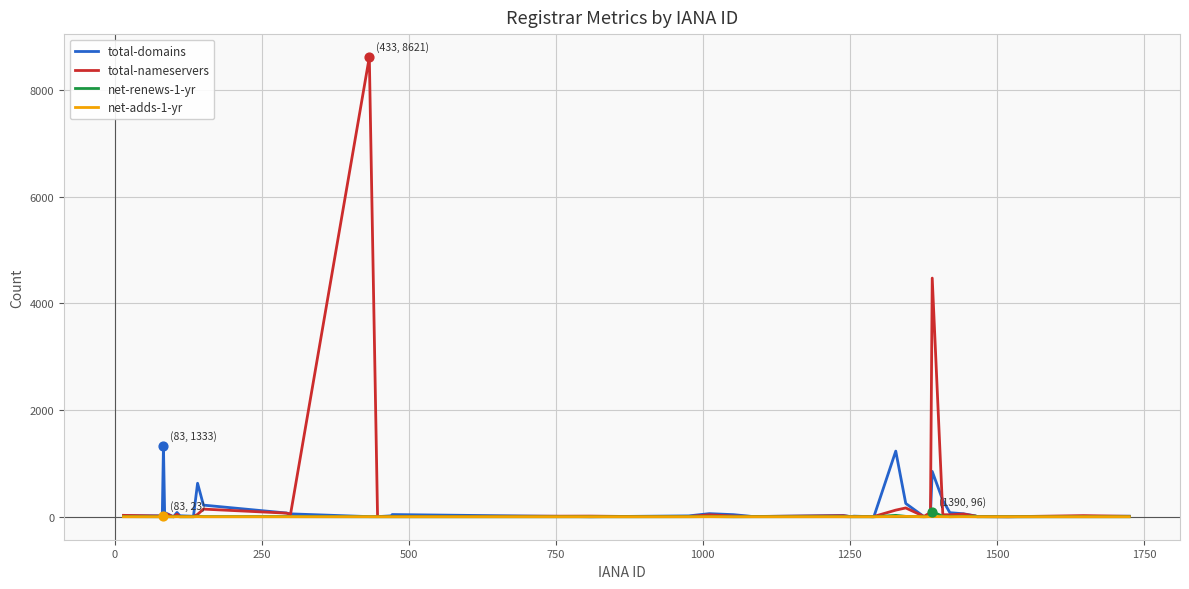

Which series has the widest spread of values?

total-nameservers